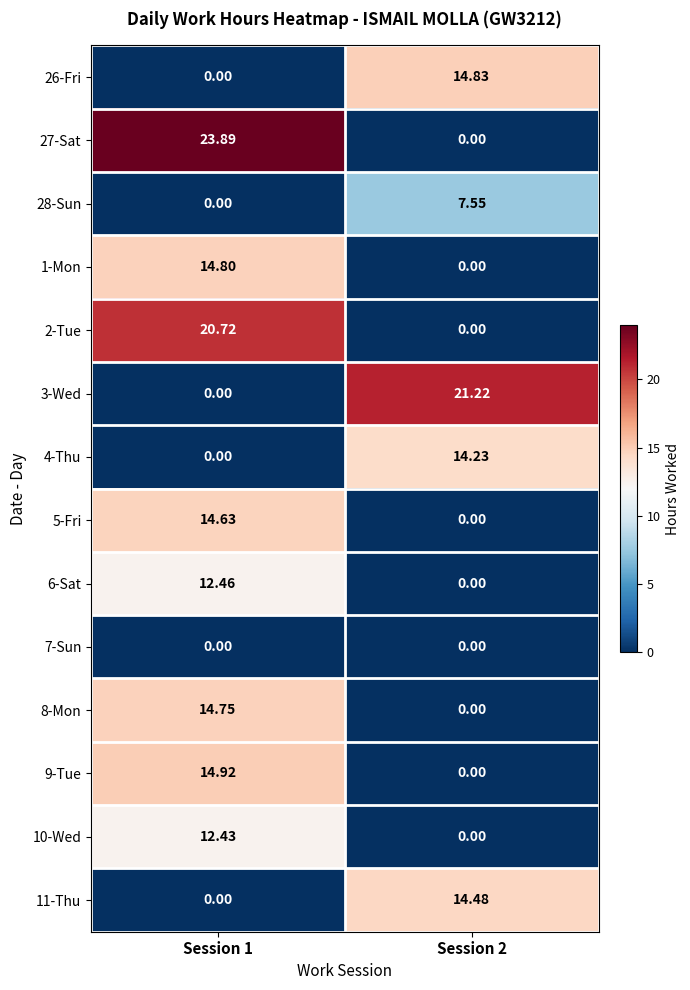

At Session 2, list the series in order from largest to smallest.

3-Wed, 26-Fri, 11-Thu, 4-Thu, 28-Sun, 27-Sat, 1-Mon, 2-Tue, 5-Fri, 6-Sat, 7-Sun, 8-Mon, 9-Tue, 10-Wed